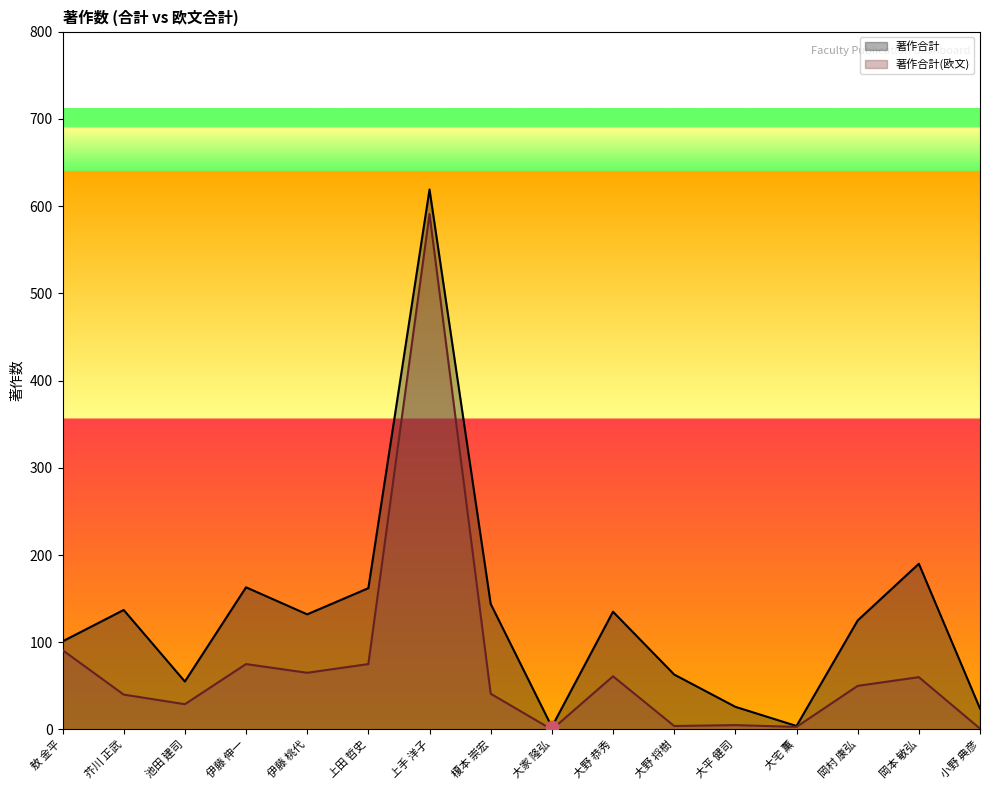

What are all the series names shown in the legend?

著作合計, 著作合計(欧文)